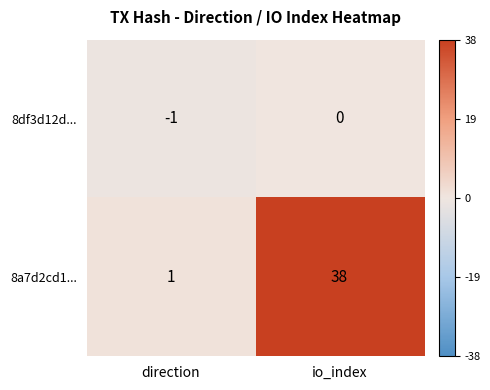

True or false: 8df3d12d... has a value of 0 at direction.

False